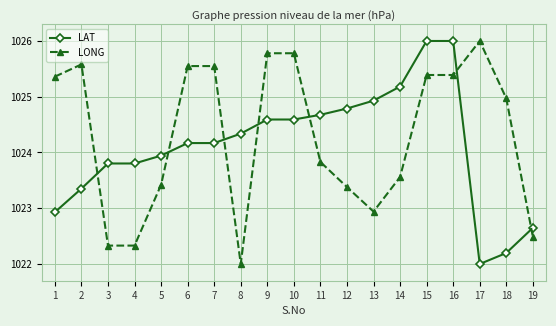

Is this an area chart (filled region under the line)?

No